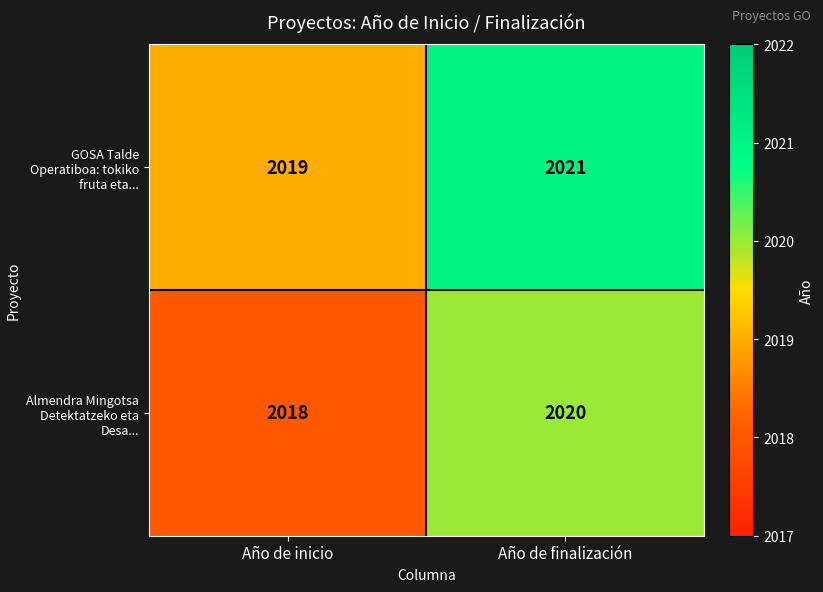

True or false: GOSA Talde Operatiboa: tokiko fruta eta... has a value of 3432 at Año de finalización.

False